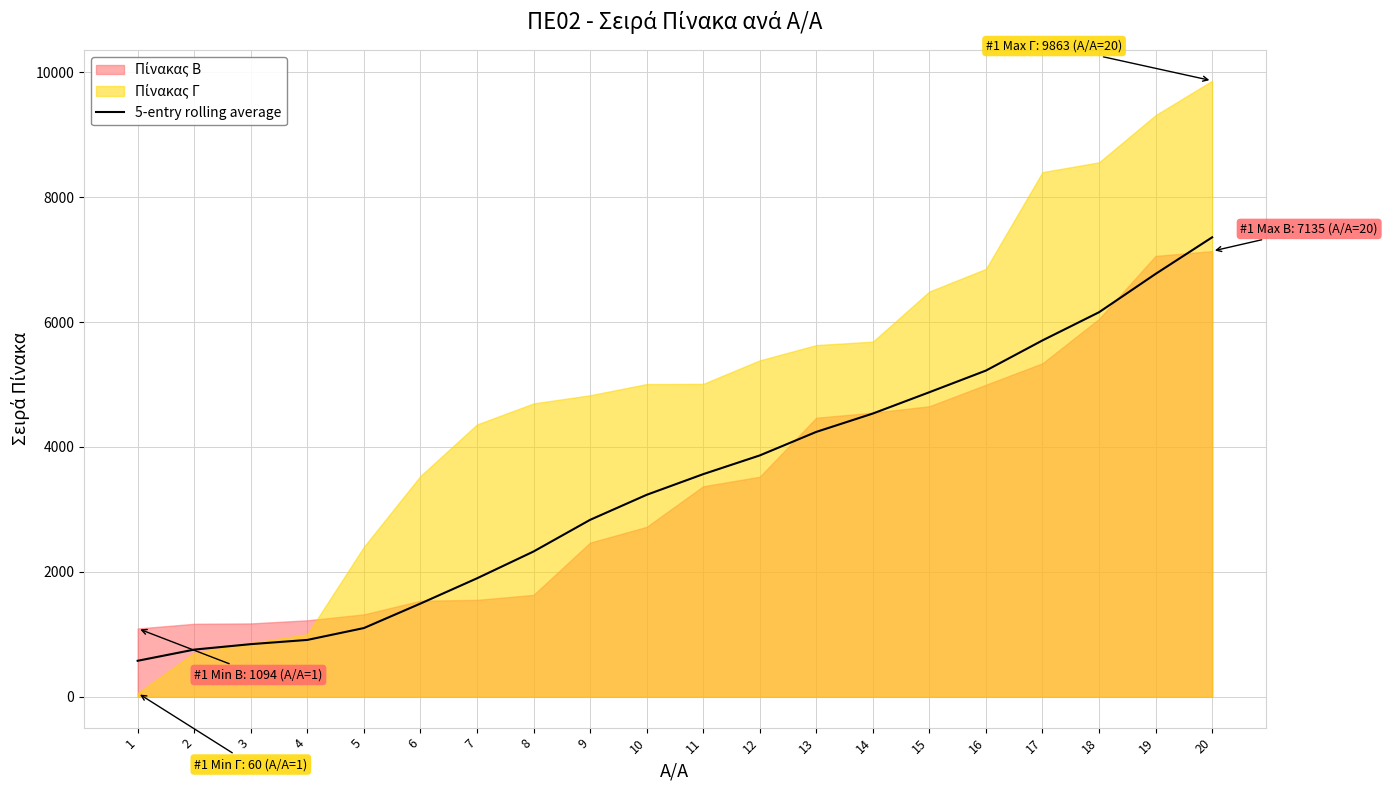

The chart shows a value of 1155.8 at 9. True or false?

False